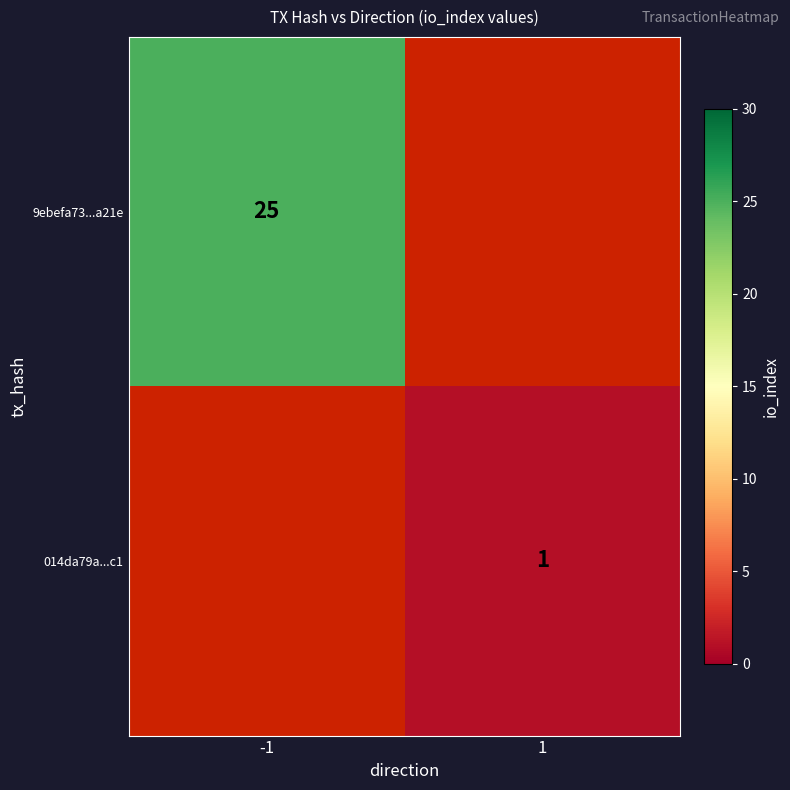

The value of 9ebefa73...a21e at -1 is 25. True or false?

True